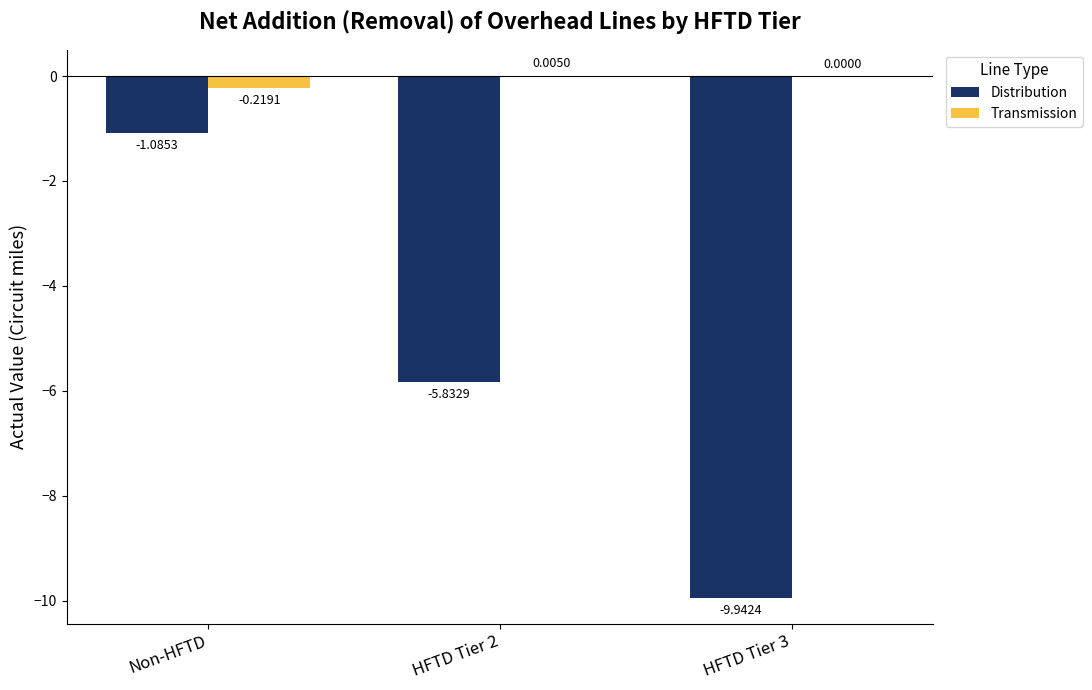

Between HFTD Tier 2 and HFTD Tier 3, which series saw the biggest shift?

Distribution